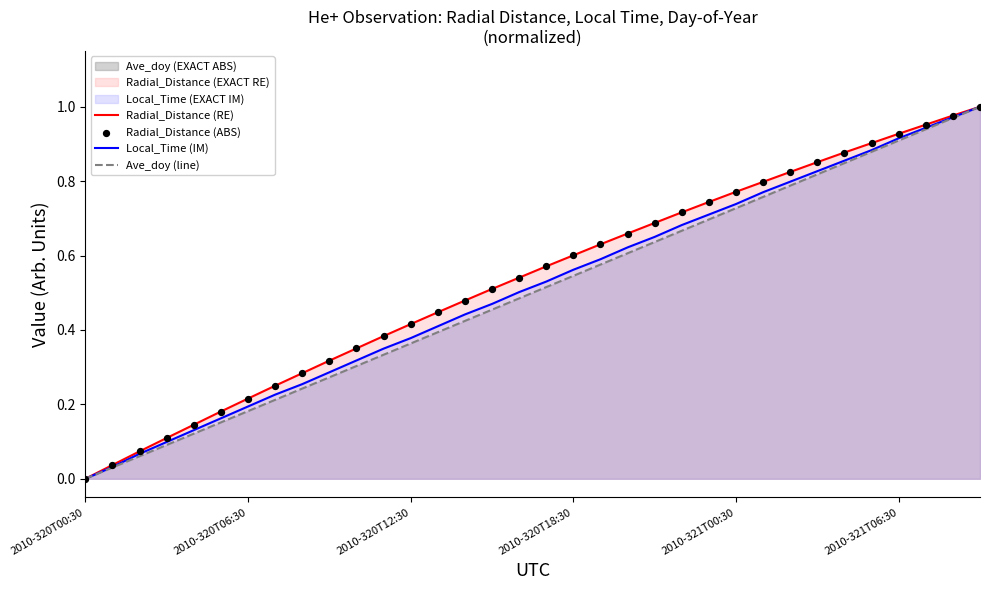

At how many categories does at least one series exceed 0?

33